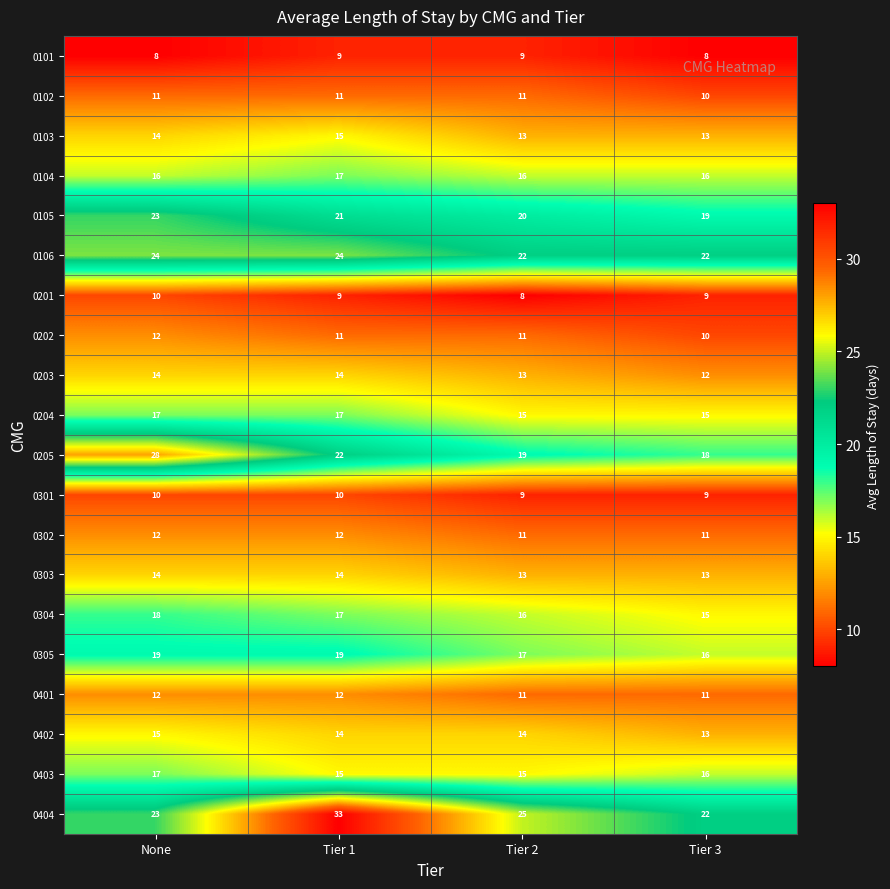

True or false: 0302 has a value of 12 at None.

True